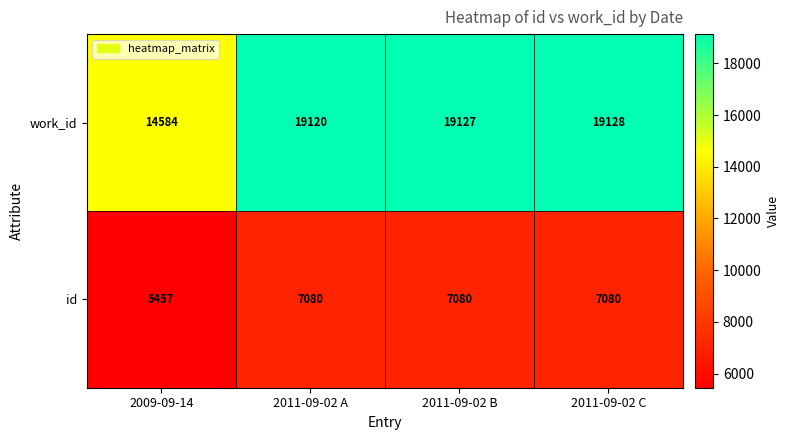

What is the sum of the id values at 2011-09-02 A and 2011-09-02 B?

14160